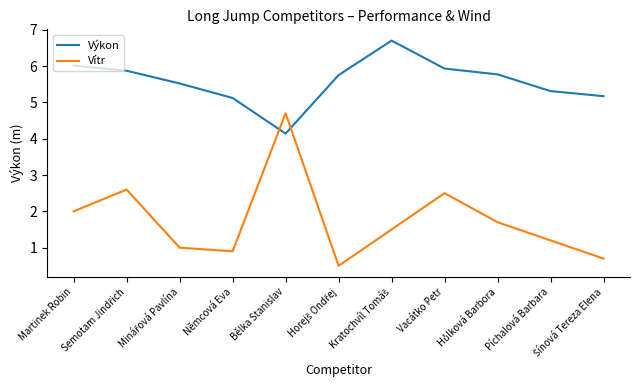

Reading right to left, extract all data points from this chart.

Výkon: 5.2	5.3	5.8	5.9	6.7	5.8	4.1	5.1	5.5	5.9	6.0
Vítr: 0.7	1.2	1.7	2.5	1.5	0.5	4.7	0.9	1.0	2.6	2.0